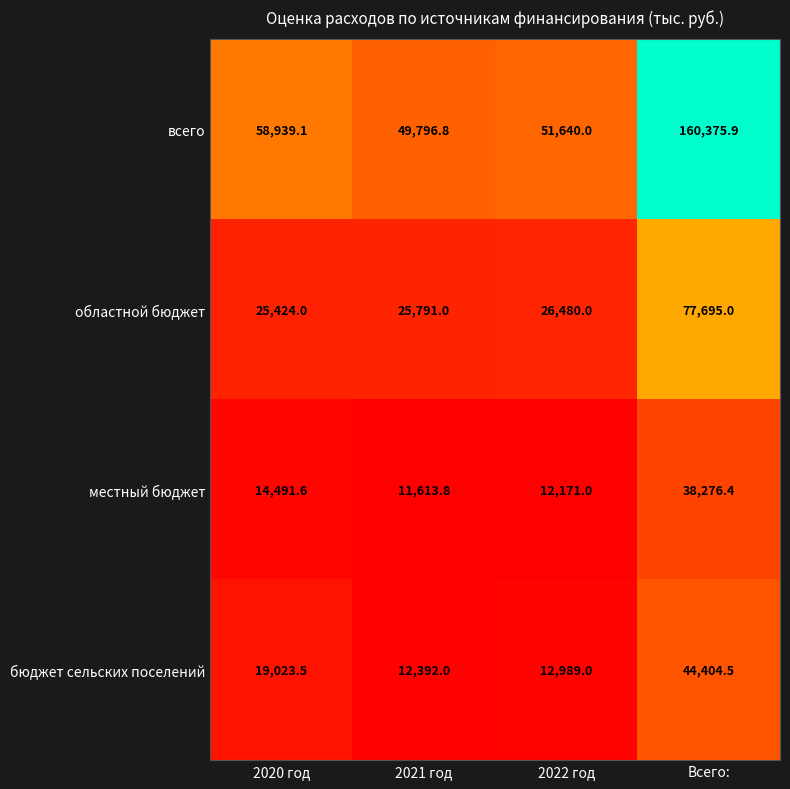

Which category has the highest value in the всего series?

Всего: